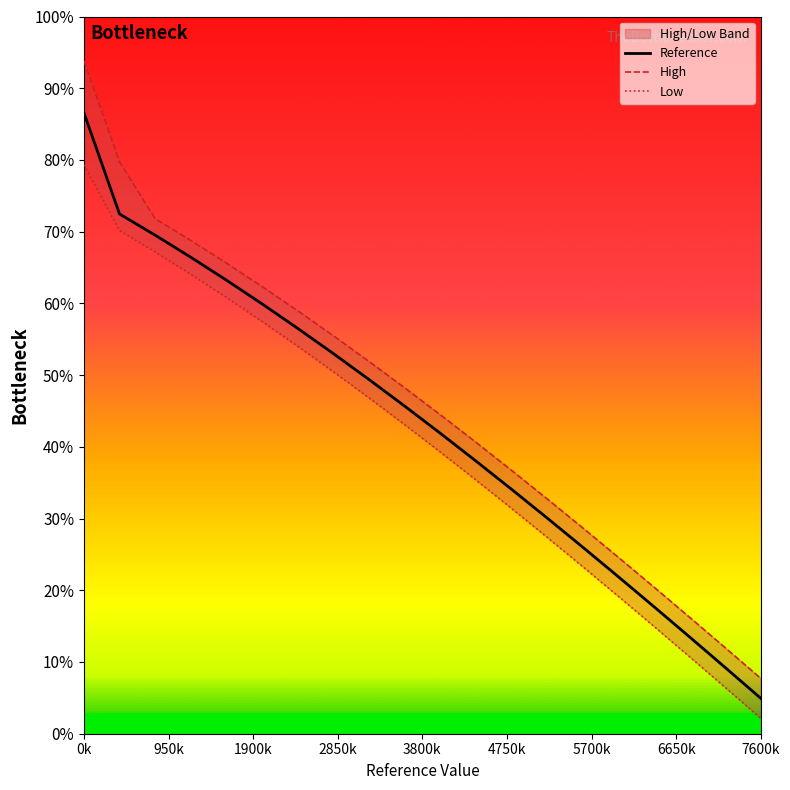

True or false: High and Low intersect in this chart.

False